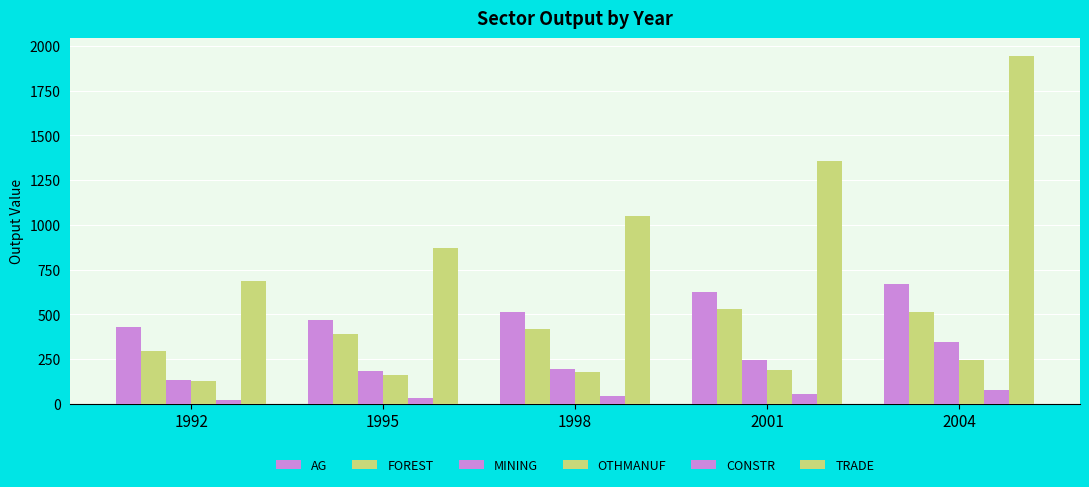

Is it true that OTHMANUF equals 188.9 at 1992?

False